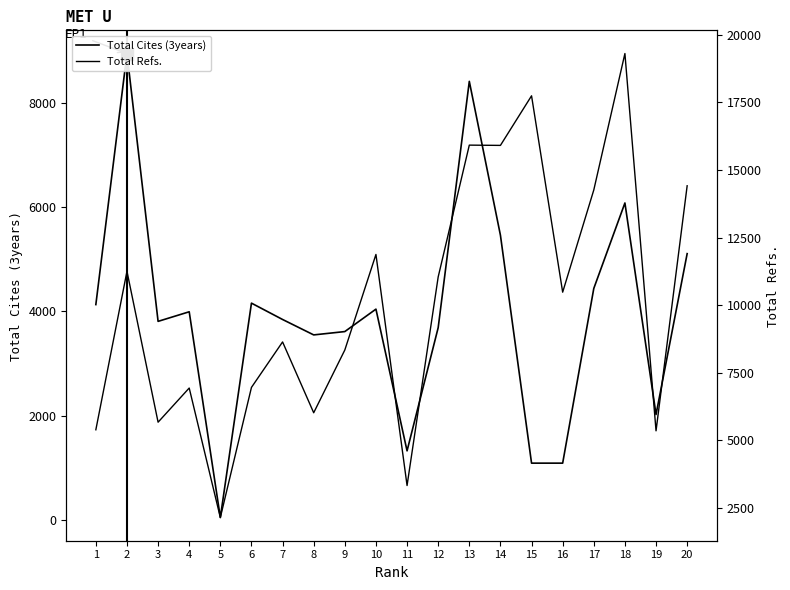

At 6, list the series in order from smallest to largest.

Total Cites (3years), Total Refs.